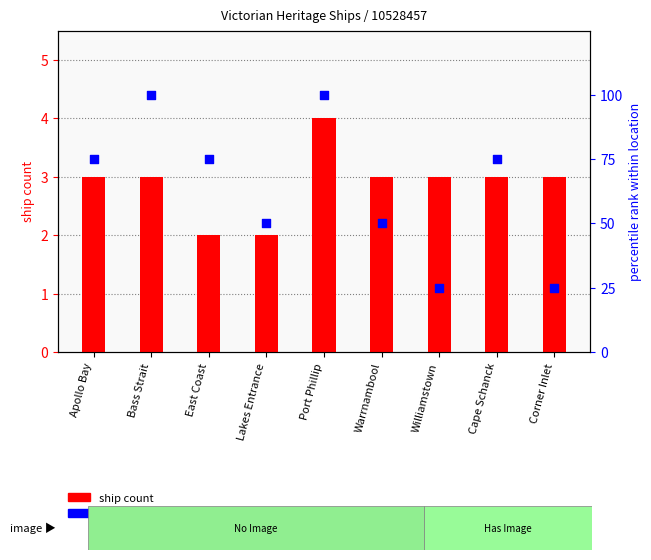

Which series contains the lowest Y value?

ship count